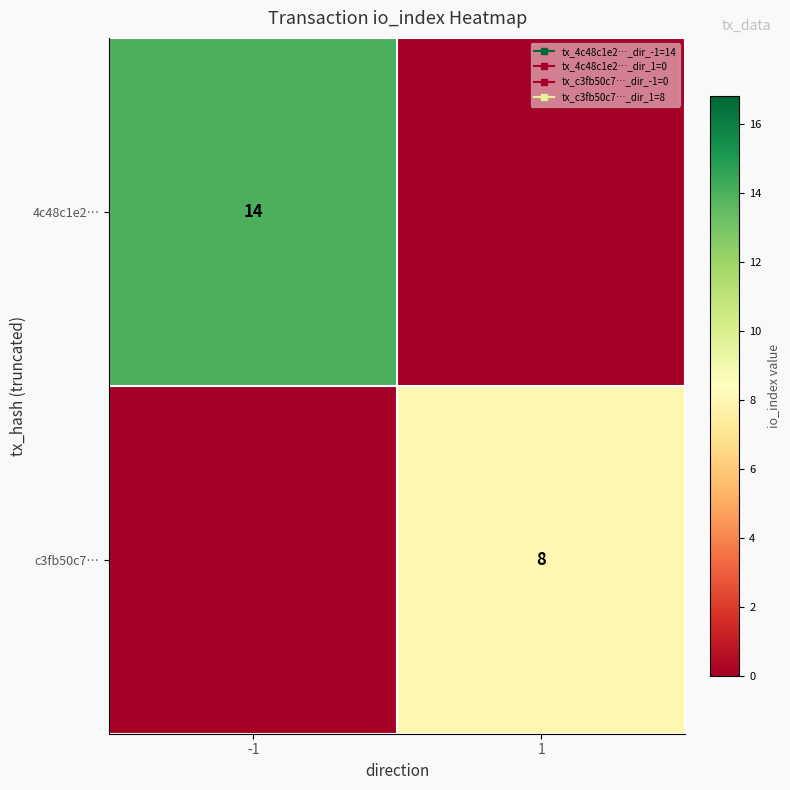

Rank the categories by 4c48c1e2… value from lowest to highest.

1, -1